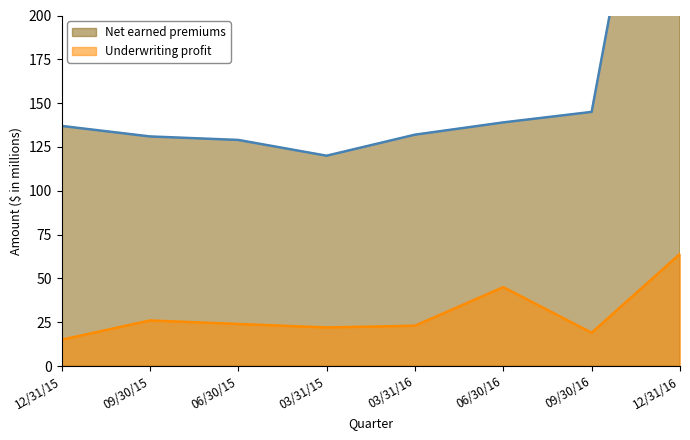

Is it true that Net earned premiums equals 83 at 03/31/15?

False